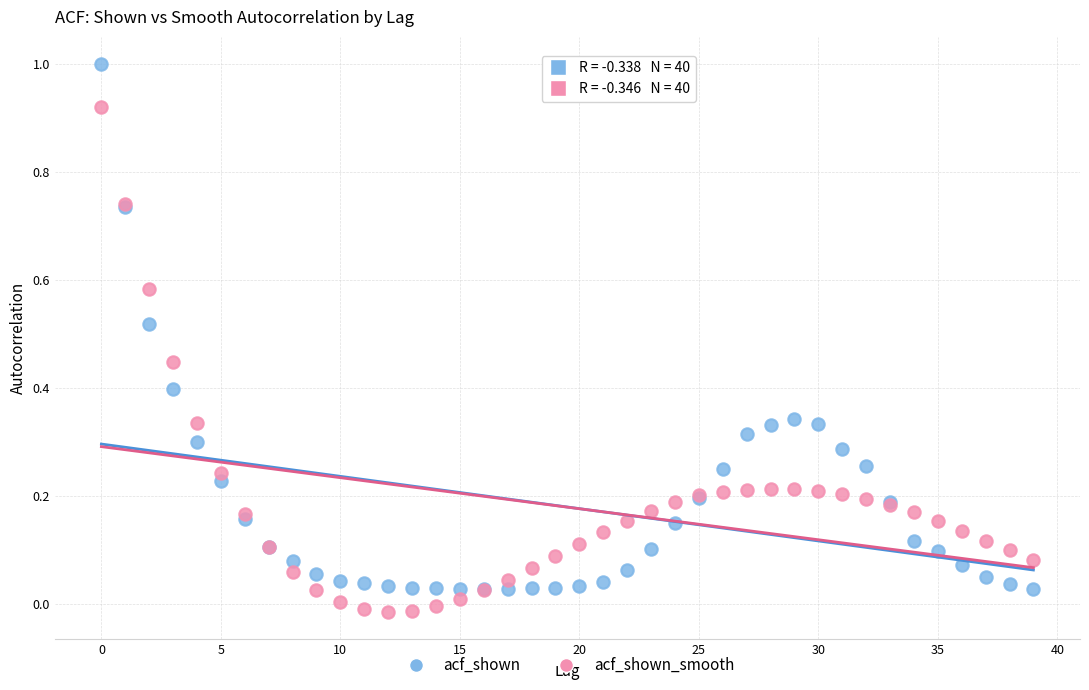

What are all the series names shown in the legend?

acf_shown, acf_shown_smooth